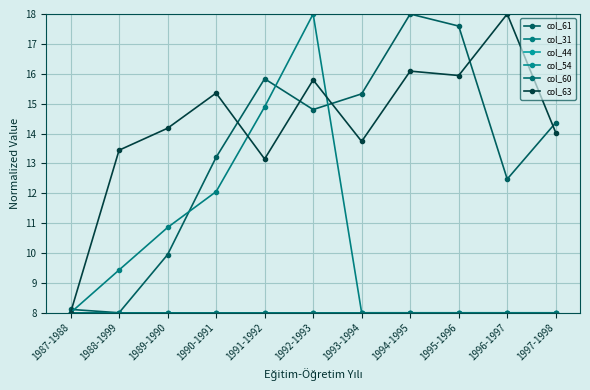

Rank the series by their maximum value, from lowest to highest.

col_44, col_54, col_60, col_61, col_31, col_63